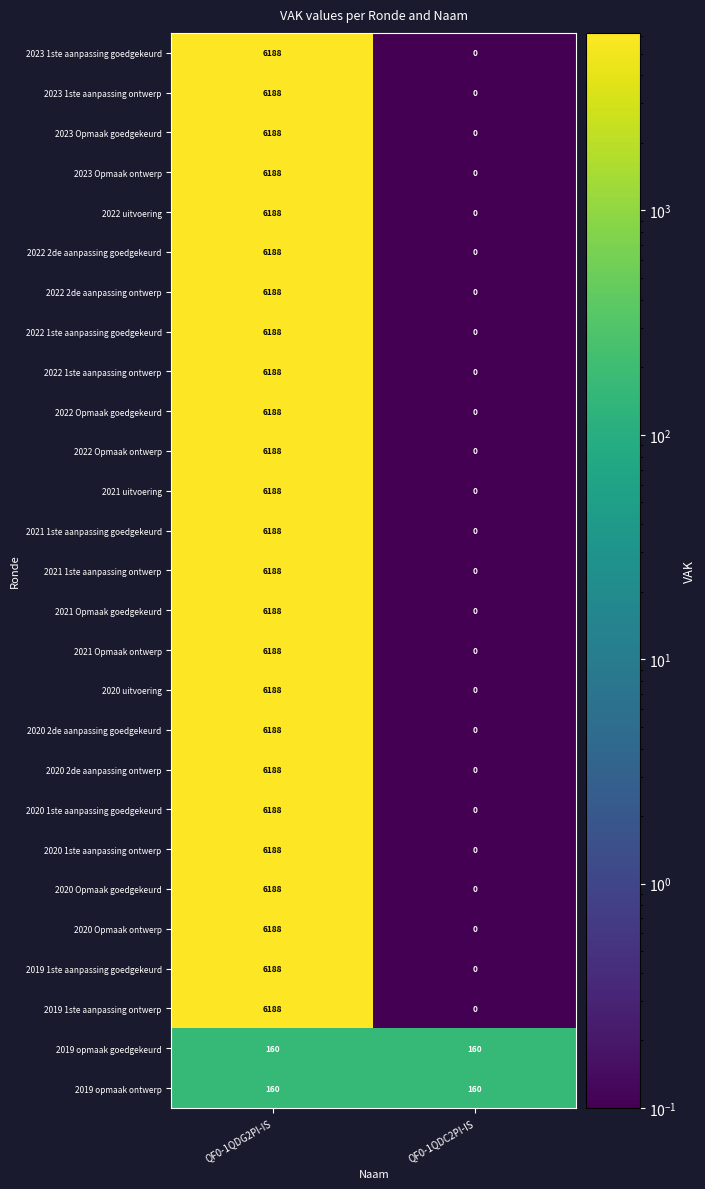

Which label corresponds to the largest value in the chart?

QF0-1QDG2PI-IS